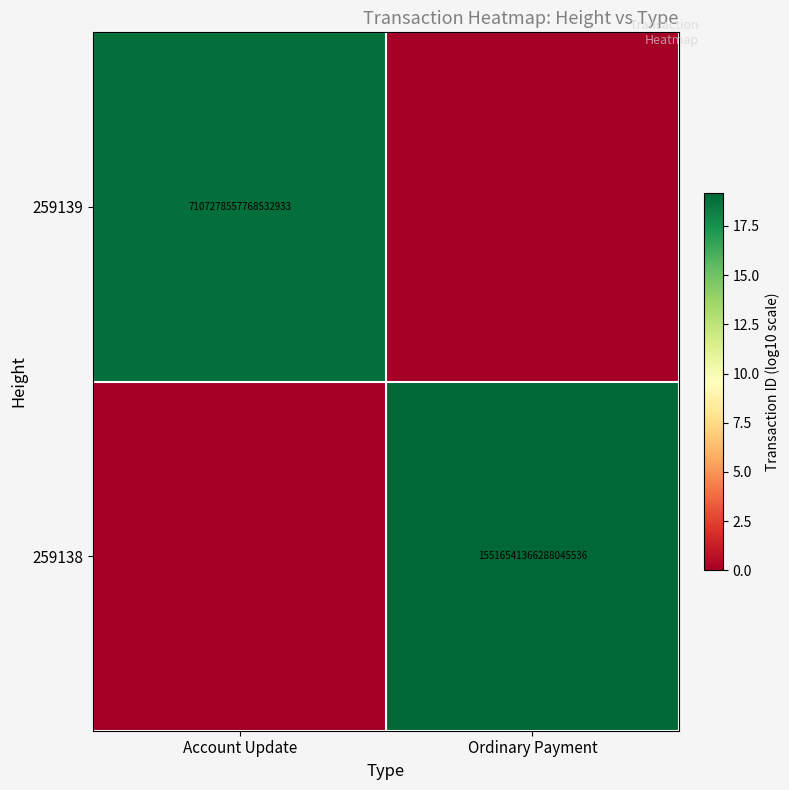

The value of 259138 at Ordinary Payment is 8337884704630182912. True or false?

False